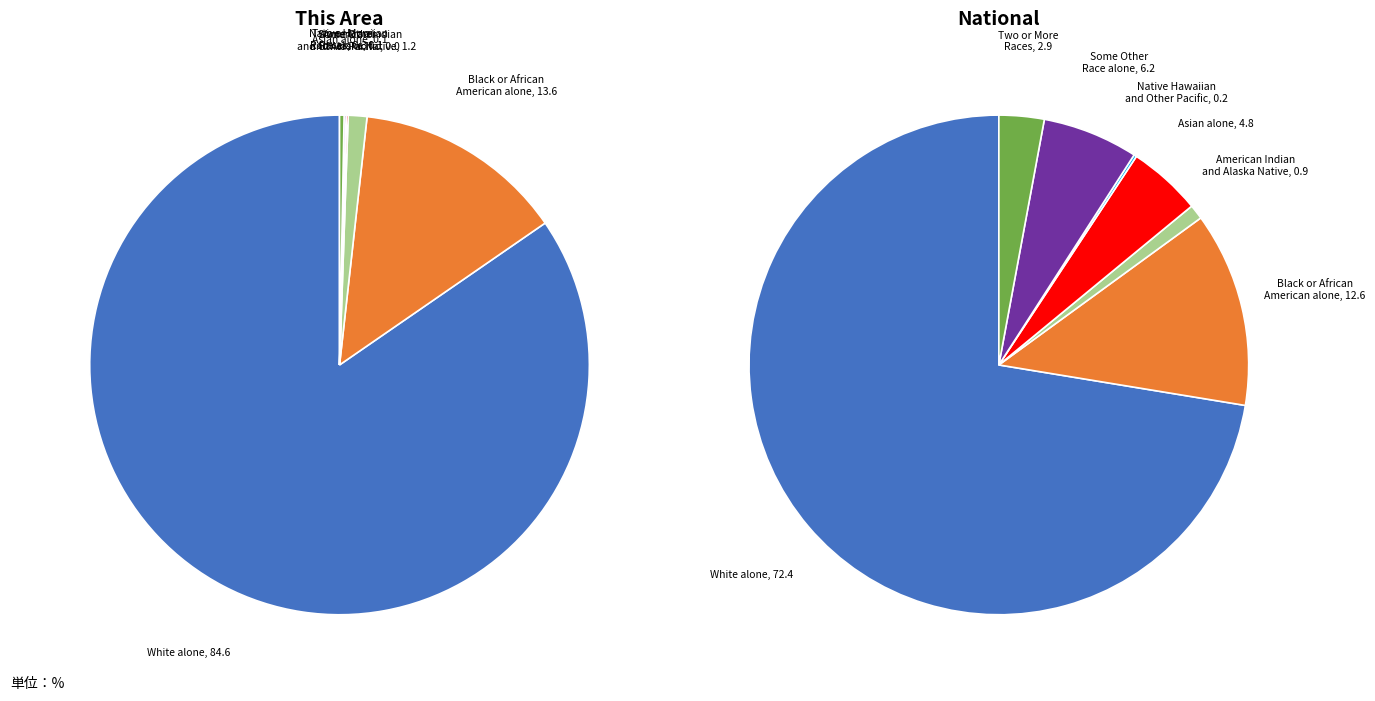

Is it true that White alone is 83% of the pie?

False